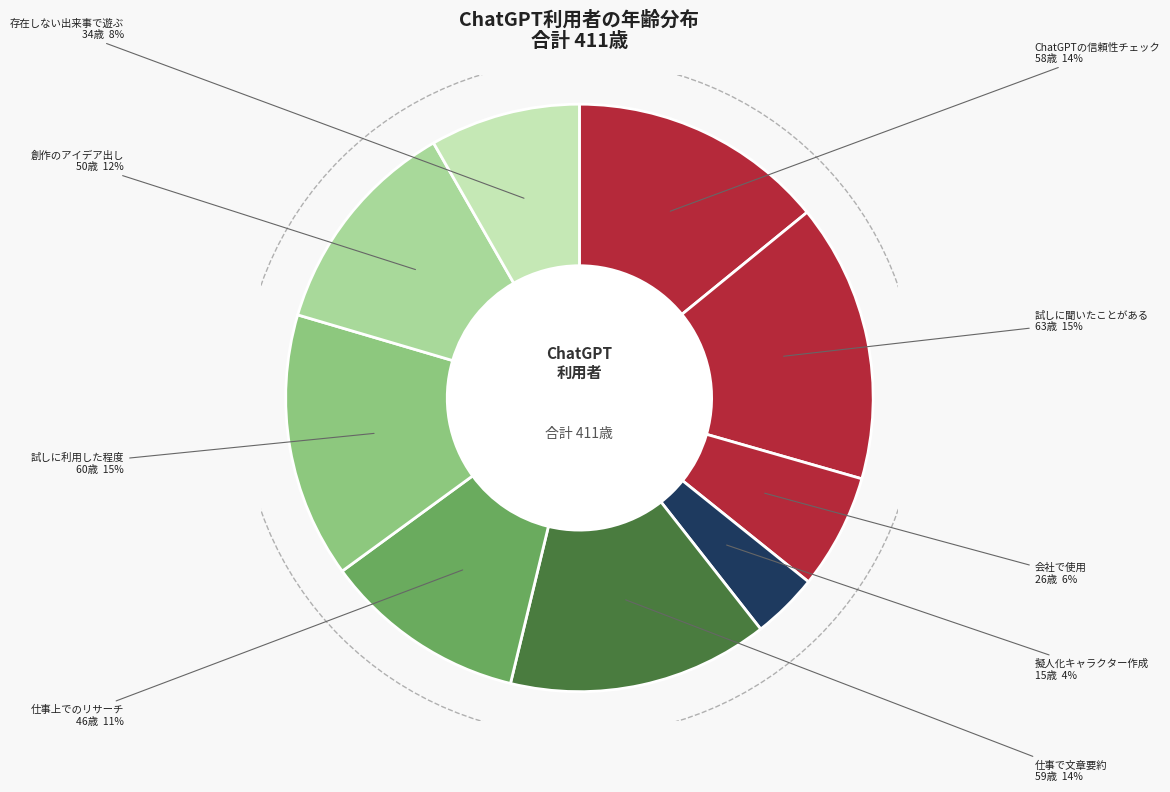

To the nearest percent, what is the average slice percentage?

11%